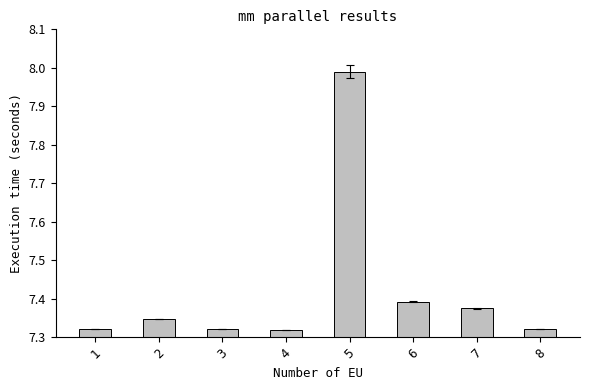

What is the sum of all values?

59.4